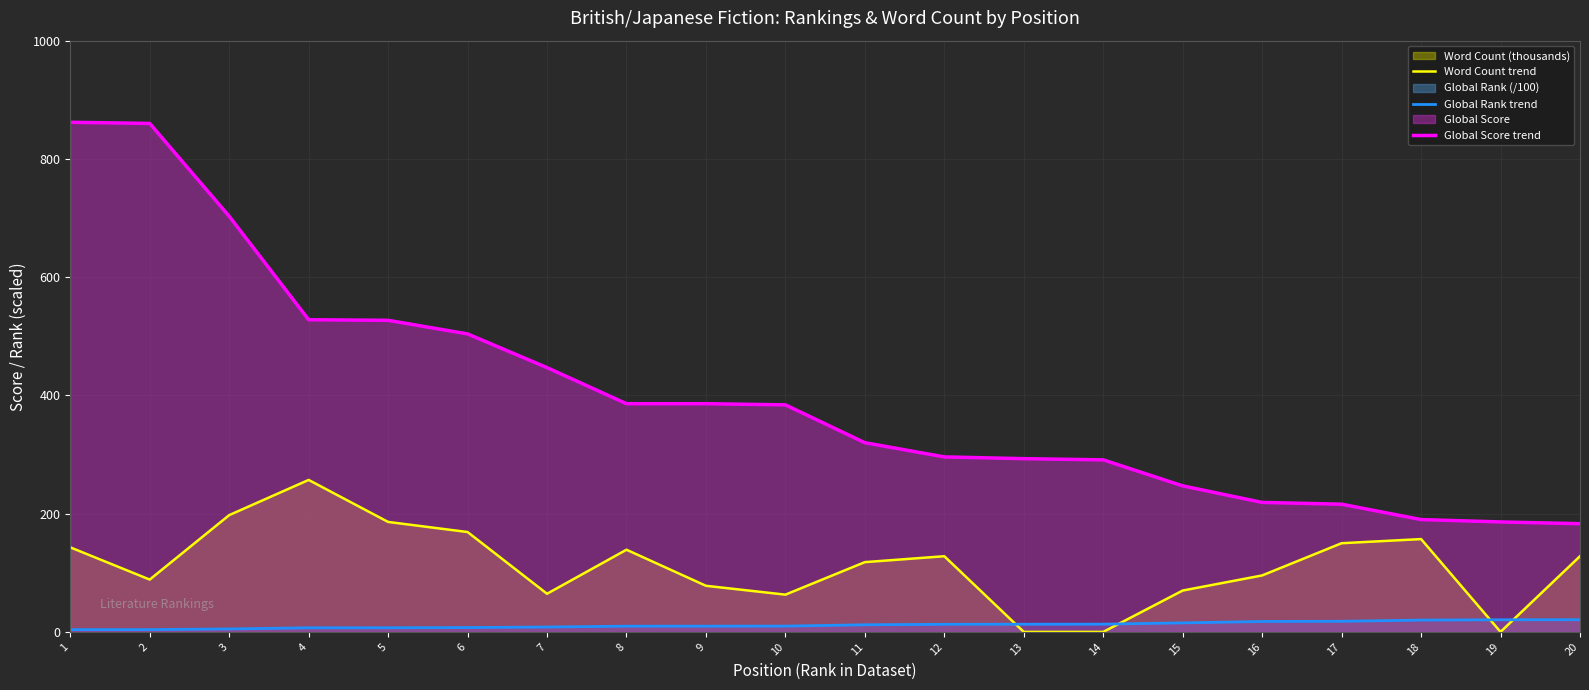

List the series in order of their peak value, highest first.

Global Score trend, Word Count trend, Global Rank trend